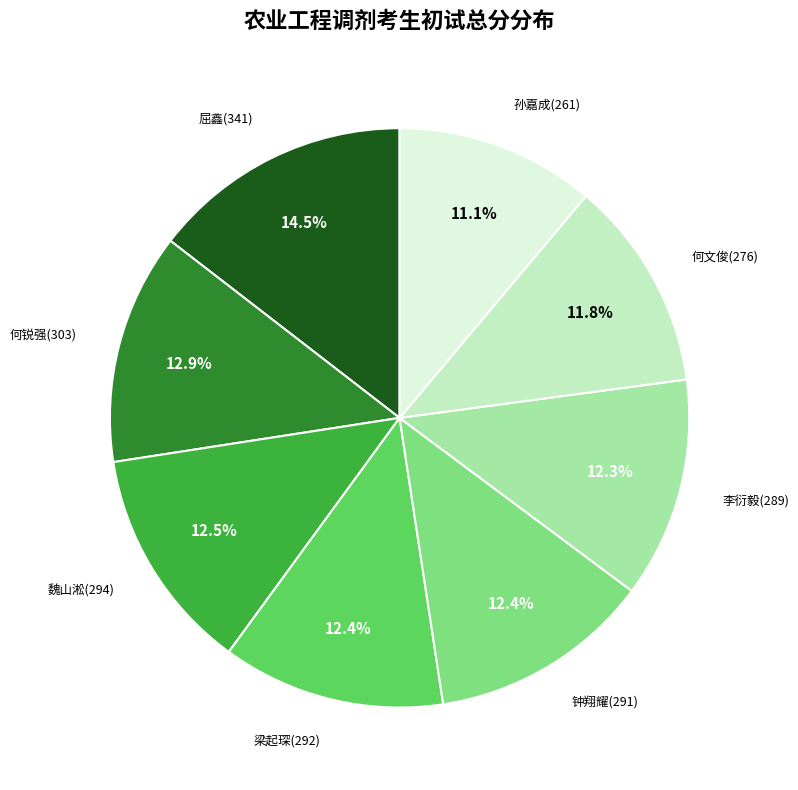

Does any single category account for the majority?

No